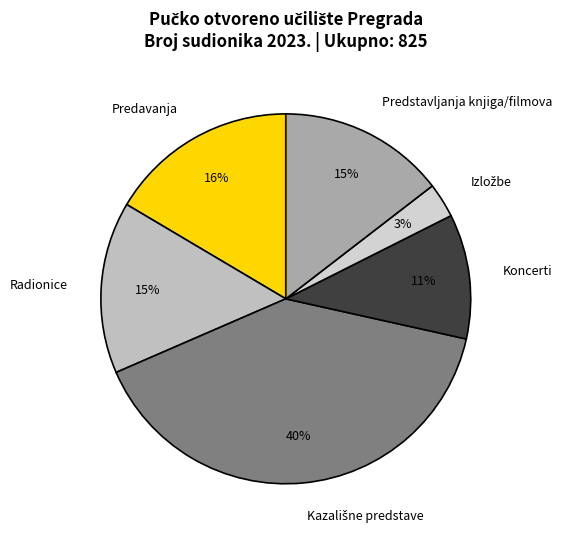

Does Radionice account for over 50% of the chart?

No